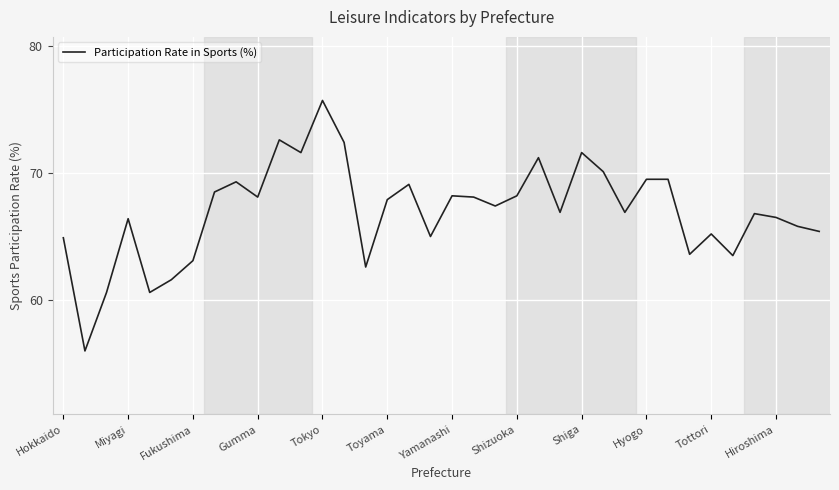

What is the difference between the maximum and minimum values?

19.7